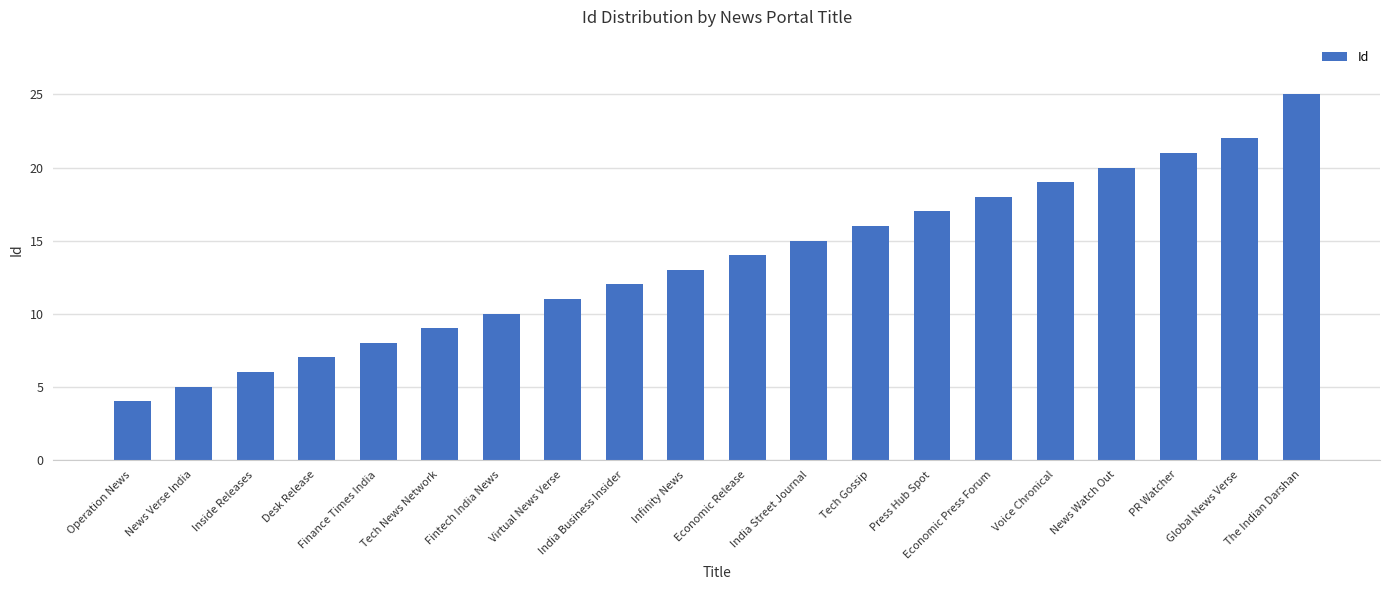

Is it true that the value at The Indian Darshan is 36?

False